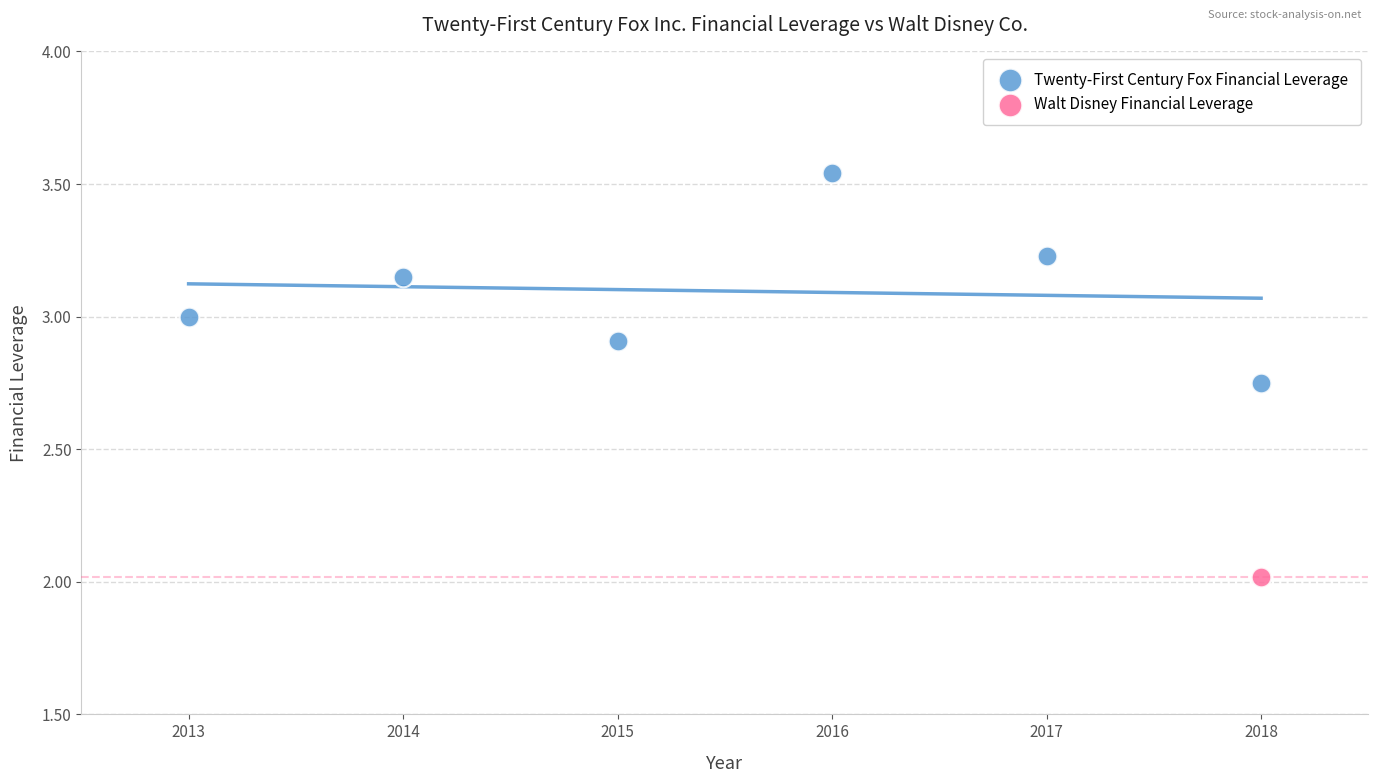

What are all the series names shown in the legend?

Twenty-First Century Fox Financial Leverage, Walt Disney Financial Leverage